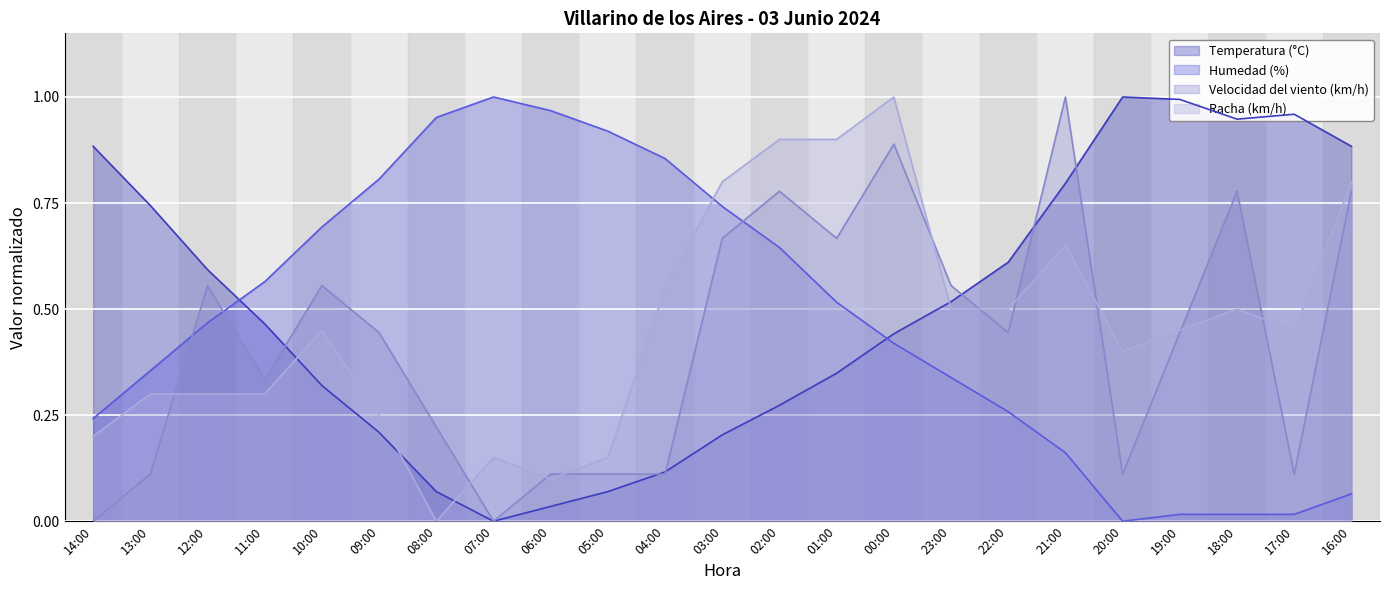

Reading right to left, list all the values displayed in this chart.

Temperatura (°C): 0.9	1.0	0.9	1.0	1.0	0.8	0.6	0.5	0.4	0.3	0.3	0.2	0.1	0.1	0.0	0.0	0.1	0.2	0.3	0.5	0.6	0.7	0.9
Humedad (%): 0.1	0.0	0.0	0.0	0.0	0.2	0.3	0.3	0.4	0.5	0.6	0.7	0.9	0.9	1.0	1.0	1.0	0.8	0.7	0.6	0.5	0.4	0.2
Velocidad del viento (km/h): 0.8	0.1	0.8	0.4	0.1	1.0	0.4	0.6	0.9	0.7	0.8	0.7	0.1	0.1	0.1	0.0	0.2	0.4	0.6	0.3	0.6	0.1	0.0
Racha (km/h): 0.8	0.5	0.5	0.5	0.4	0.7	0.5	0.5	1.0	0.9	0.9	0.8	0.6	0.1	0.1	0.1	0.0	0.2	0.5	0.3	0.3	0.3	0.2